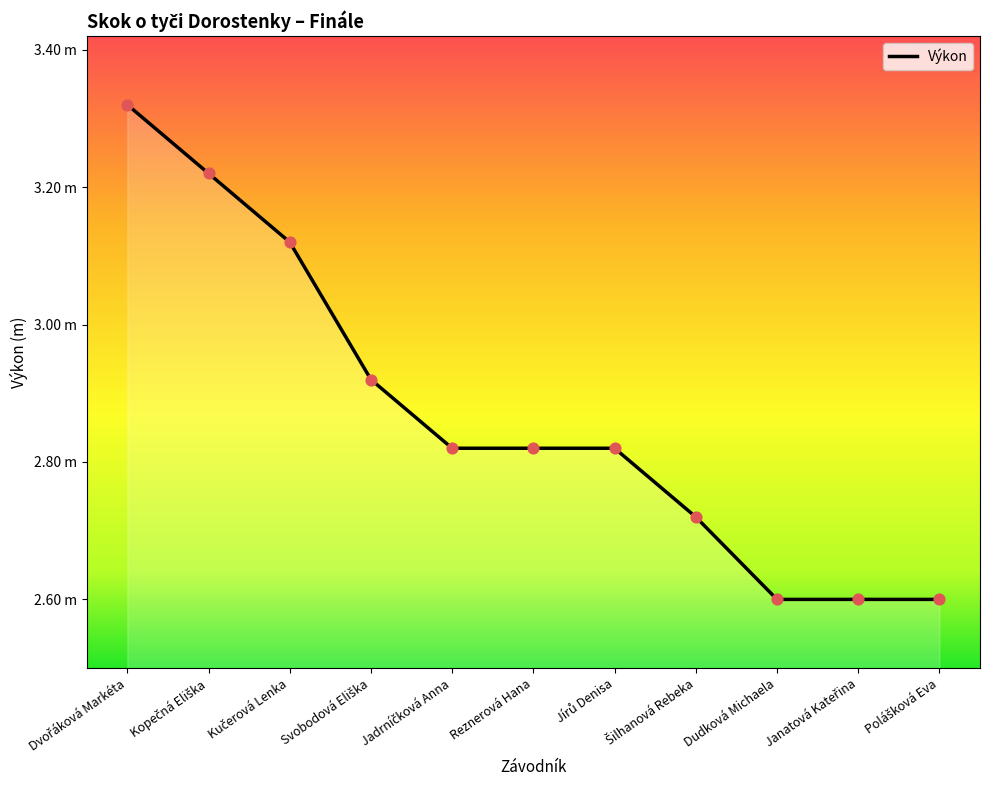

Between Kopečná Eliška and Dudková Michaela, which is larger?

Kopečná Eliška